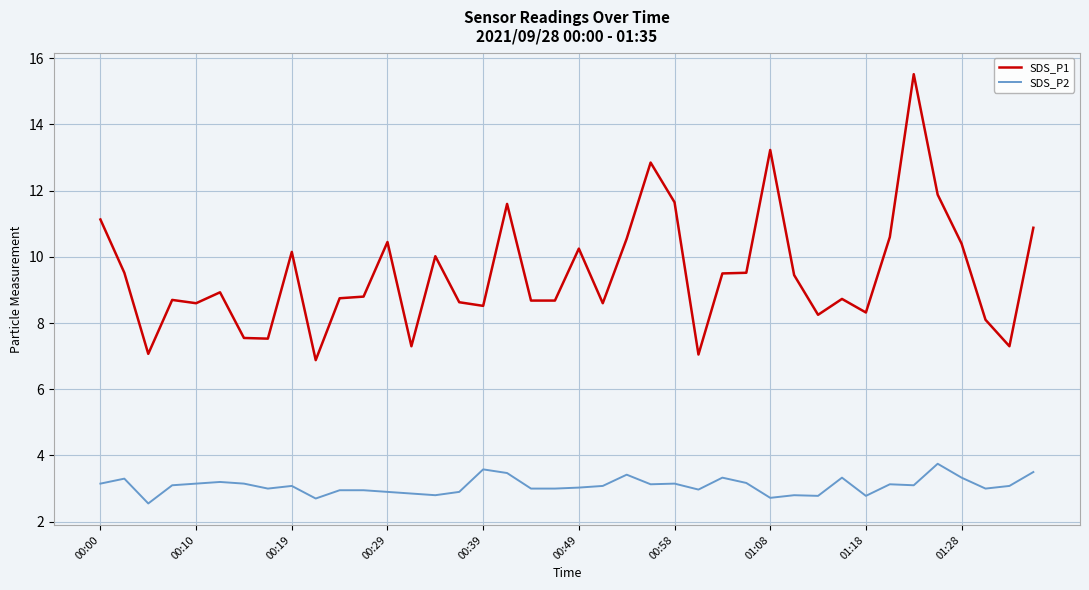

Rank the series by their average value, from lowest to highest.

SDS_P2, SDS_P1